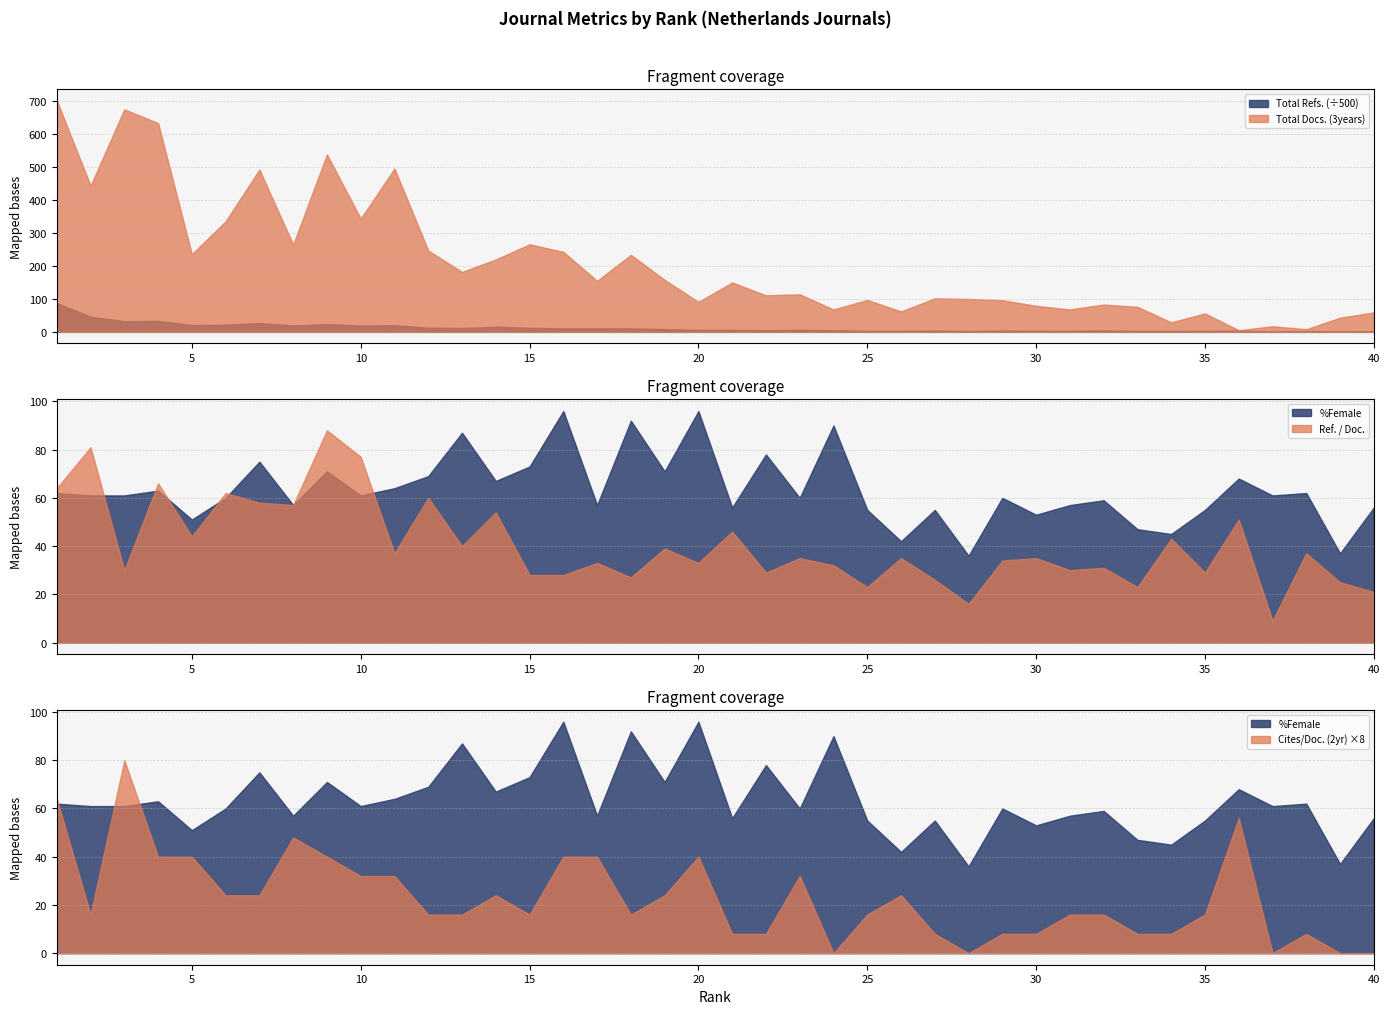

Which category has the highest value across all series?

1